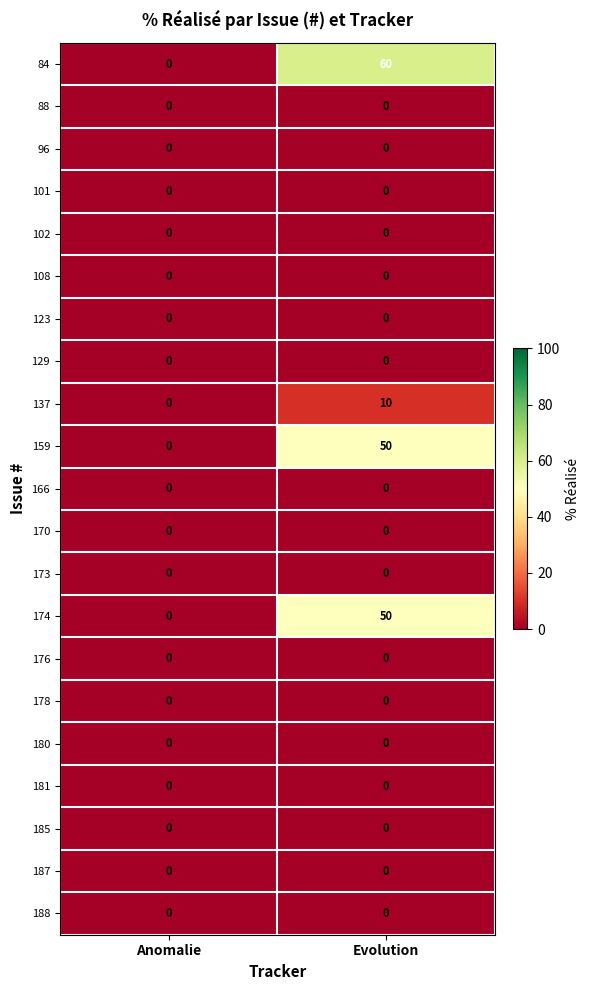

The value of 96 at Anomalie is 0. True or false?

True